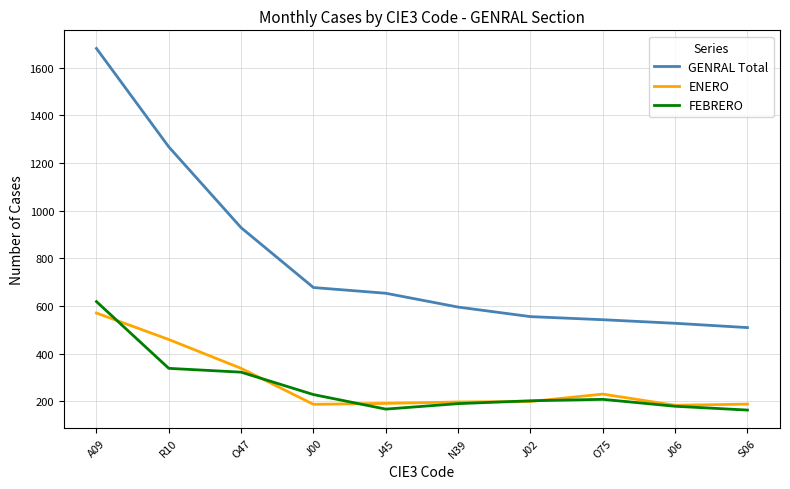

What is the difference between the highest and lowest values at R10?

929